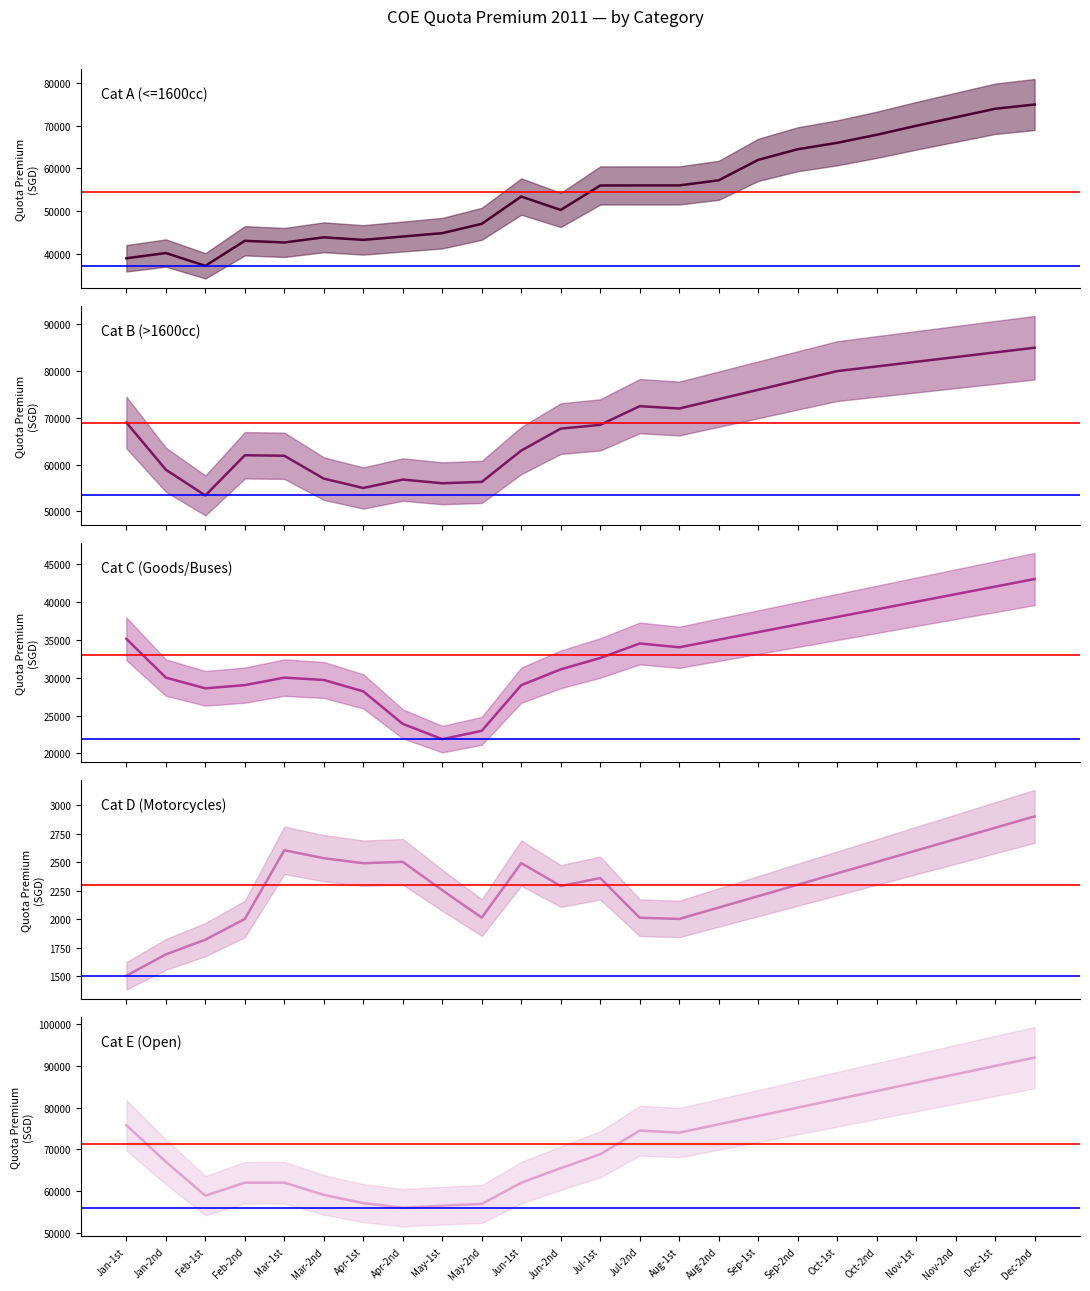

Reading left to right, list all the values displayed in this chart.

Cat A (<=1600cc): 38889	40123	37124	42999	42600	43813	43212	44000	44790	46989	53390	50244	55989	56002	56002	57201	62001	64501	66001	67890	70001	72001	74001	75001
Cat B (>1600cc): 69000	58910	53400	62000	61894	57002	55001	56801	56011	56300	63000	67700	68501	72501	72001	74001	76001	78001	80001	81001	82001	83001	84001	85001
Cat C (Goods/Buses): 35111	30000	28589	29011	30001	29690	28189	23900	21889	22989	29006	31089	32590	34502	34001	35001	36001	37001	38001	39001	40001	41001	42001	43001
Cat D (Motorcycles): 1503	1690	1819	2001	2604	2534	2490	2502	2253	2013	2491	2290	2360	2012	2001	2101	2201	2301	2401	2501	2601	2701	2801	2901
Cat E (Open): 75789	67009	58890	62001	62010	59073	57100	56001	56490	56889	62000	65490	68811	74490	74001	76001	78001	80001	82001	84001	86001	88001	90001	92001